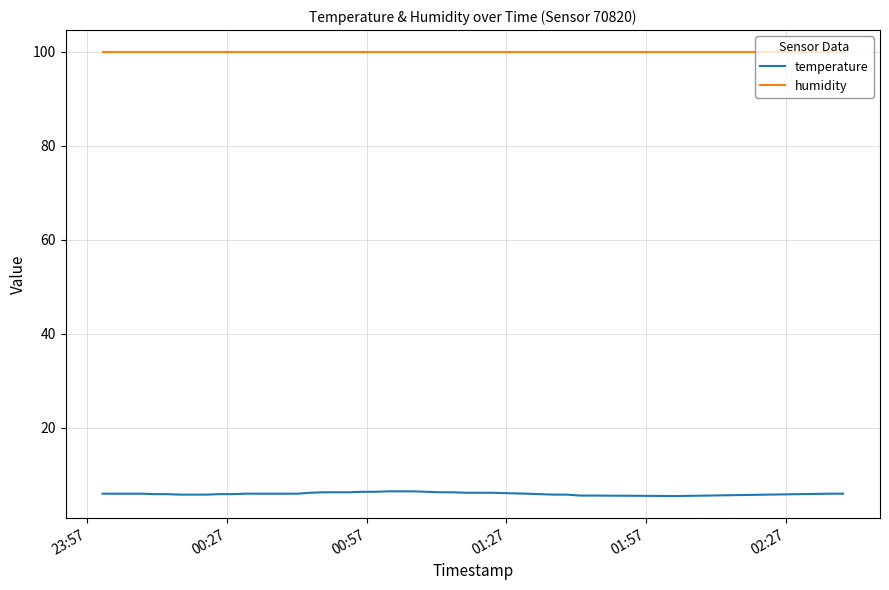

True or false: humidity and temperature cross at least once.

False